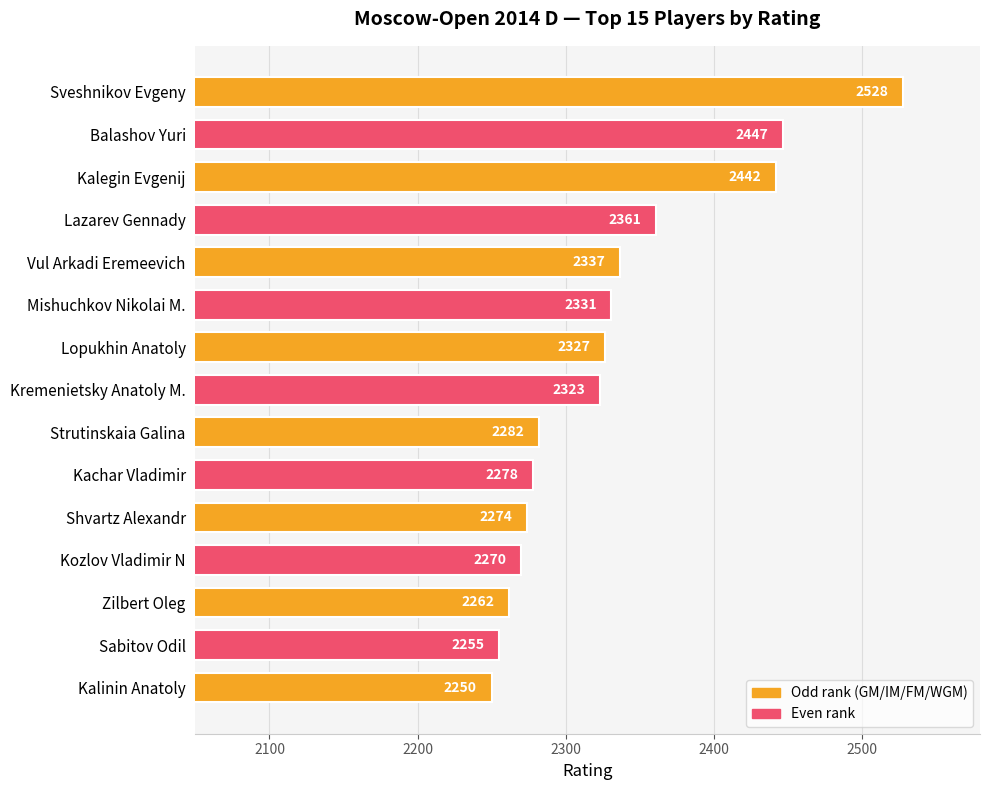

Does the chart contain stacked bars?

No